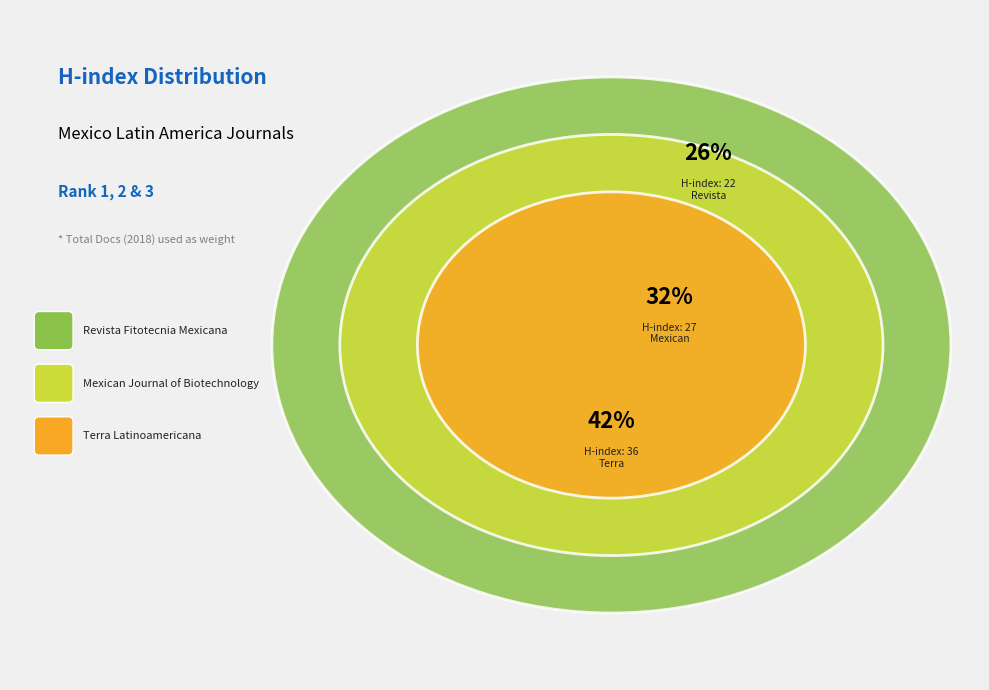

Is the sum of Terra Latinoamericana and Revista Fitotecnia Mexicana greater than half?

Yes